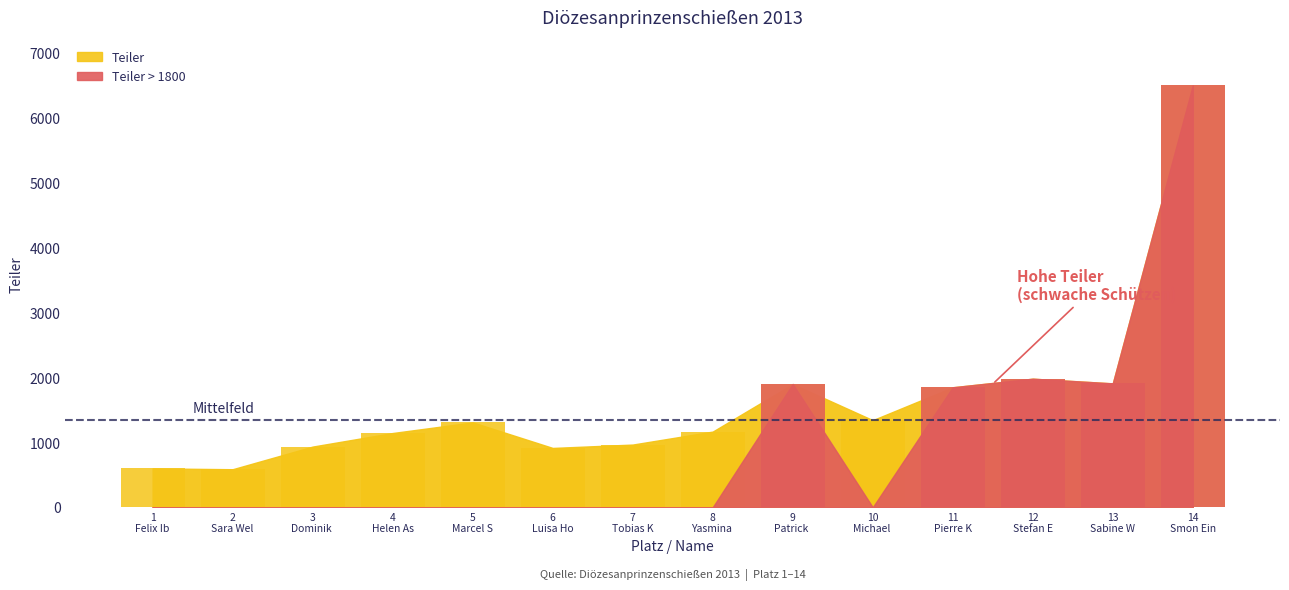

What is the value of the 12th bar from the left?

1981